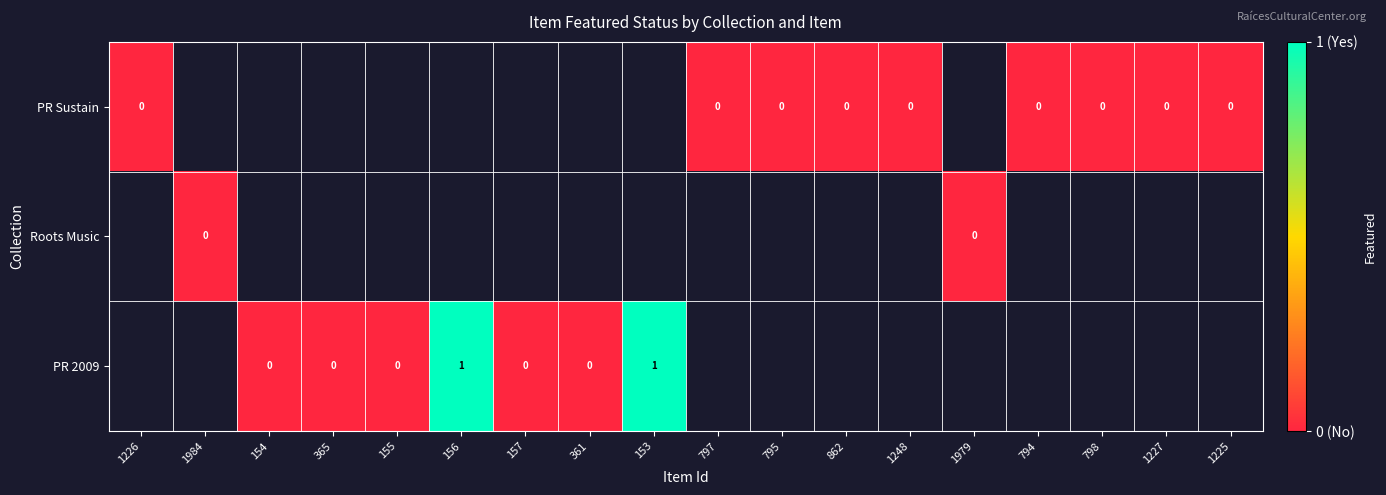

Between 1984 and 797, which is larger?

797